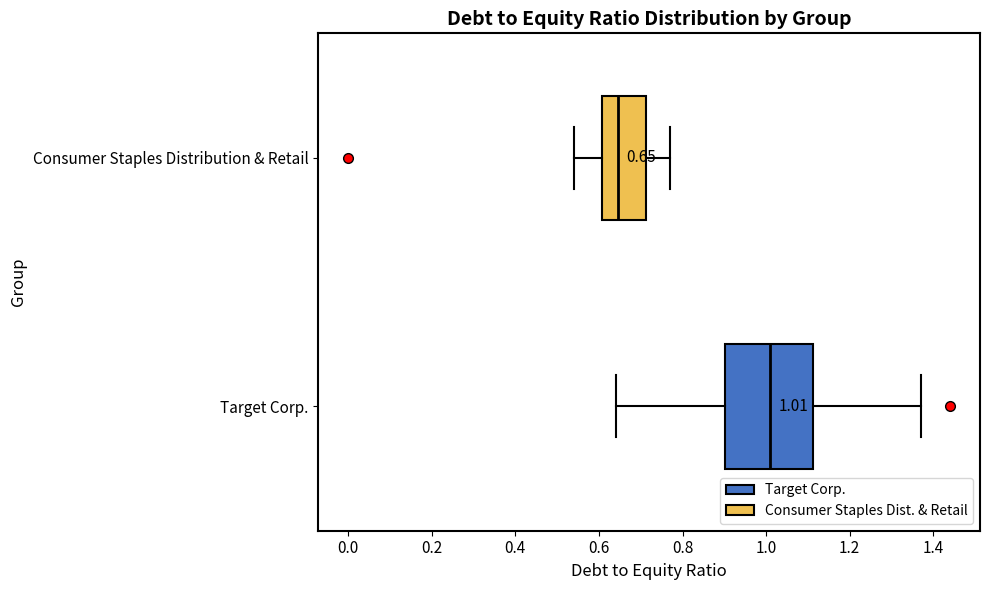

Which box is the widest, from its left edge to its right edge?

Target Corp.